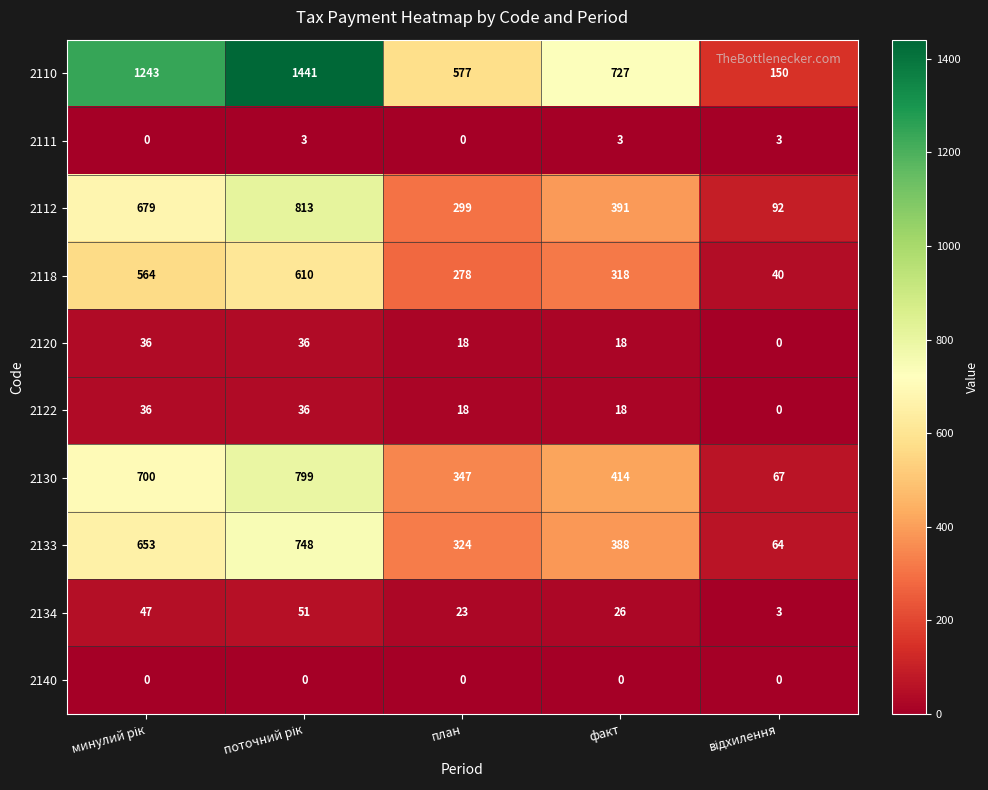

How many 2112 values are between 299 and 679?

3